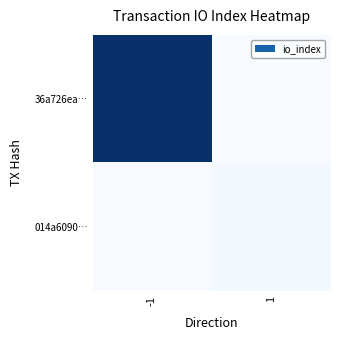

How many distinct data groups are displayed?

2